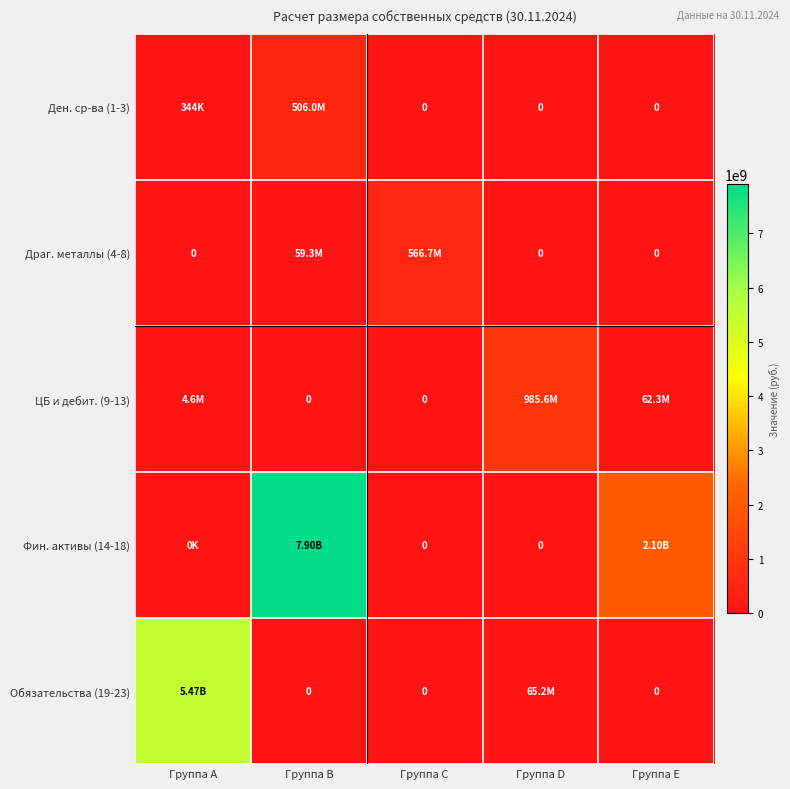

What is the difference between the second highest and minimum values in the Ден. ср-ва (1-3) series?

344018.4